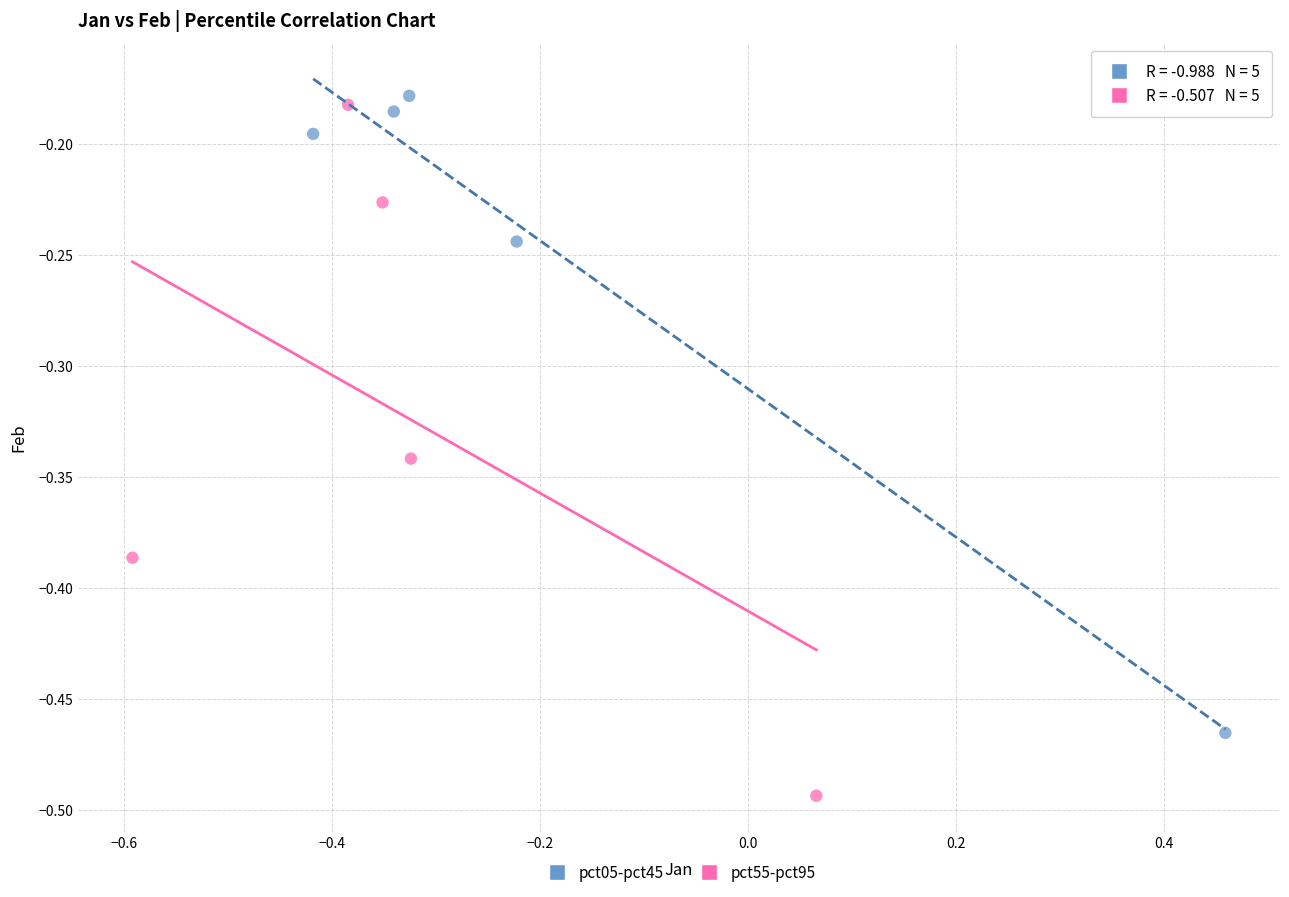

Which series contains the highest Y value?

pct05-pct45